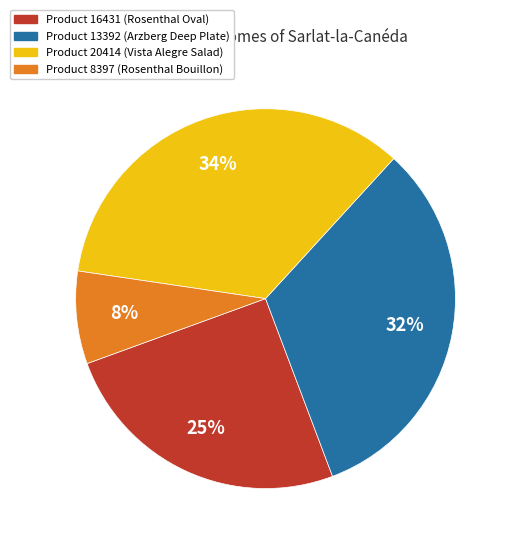

Is there any slice that represents more than half of the pie?

No